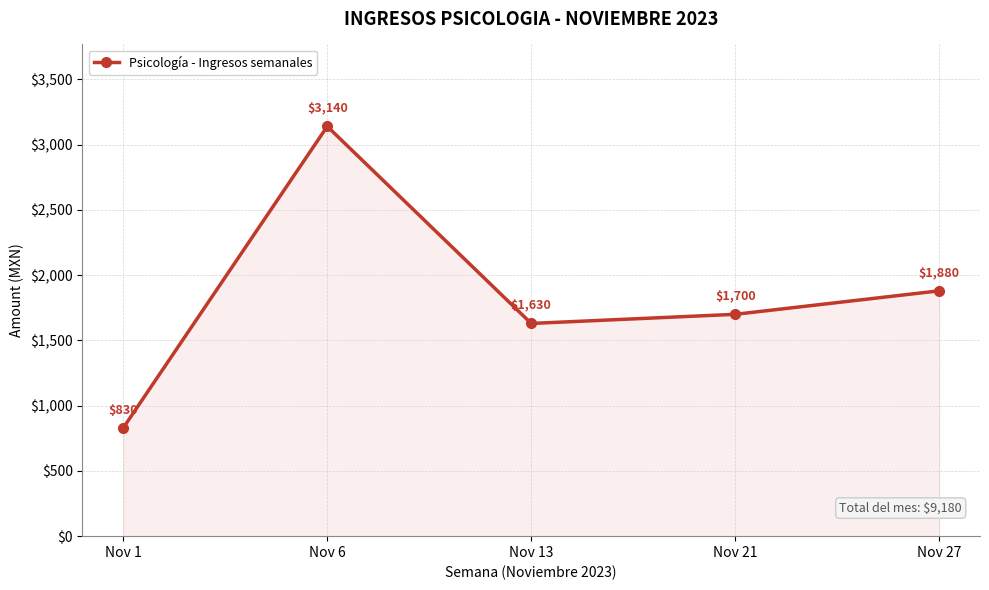

What is the greatest value displayed?

3140